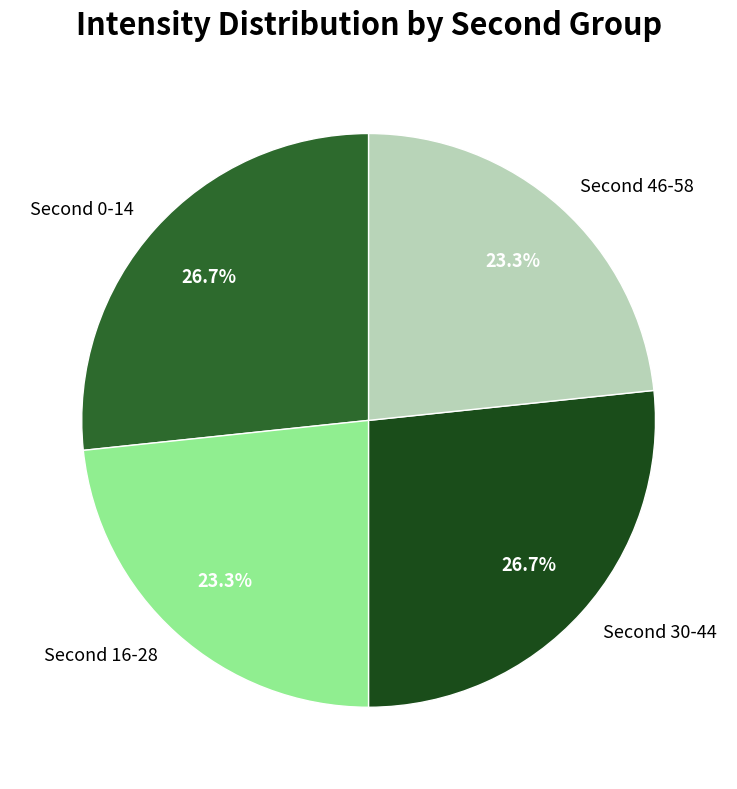

Is there a majority slice in this chart?

No